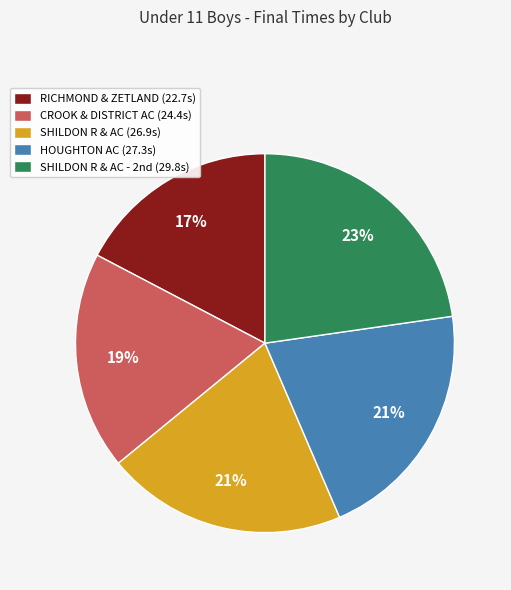

To the nearest percent, what is the difference between the CROOK & DISTRICT AC (24.4s) and SHILDON R & AC (26.9s) slice percentages?

2%